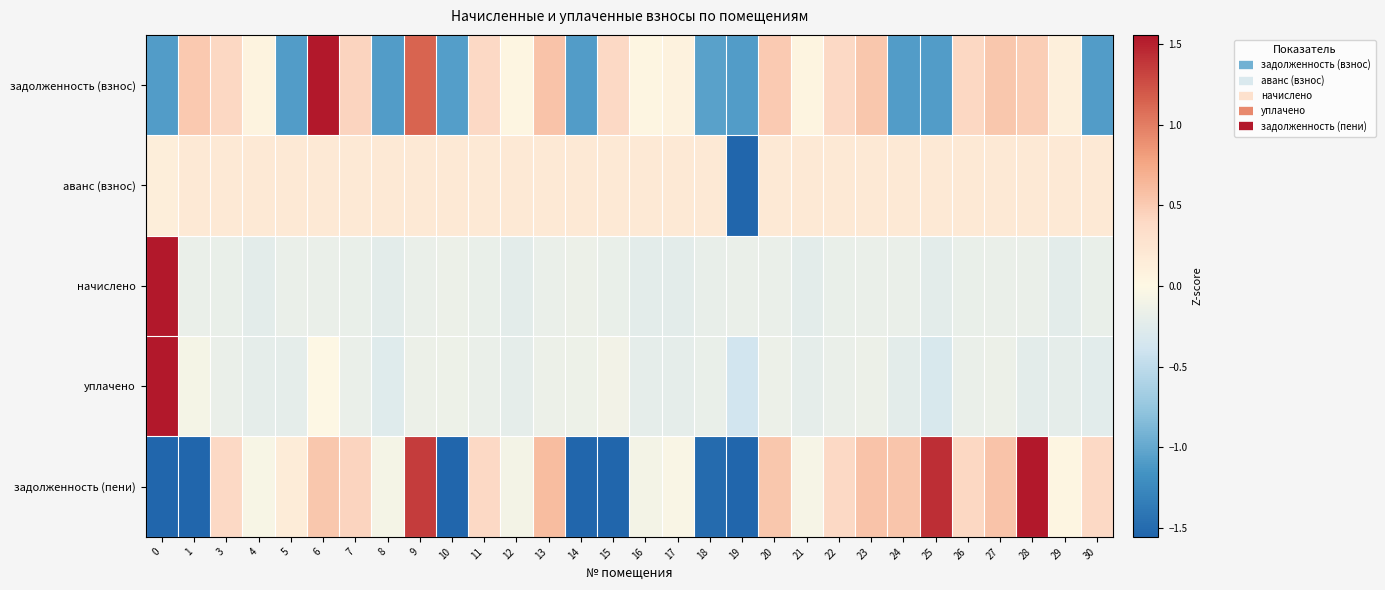

Which series changed the most between 6 and 8?

задолженность (взнос)